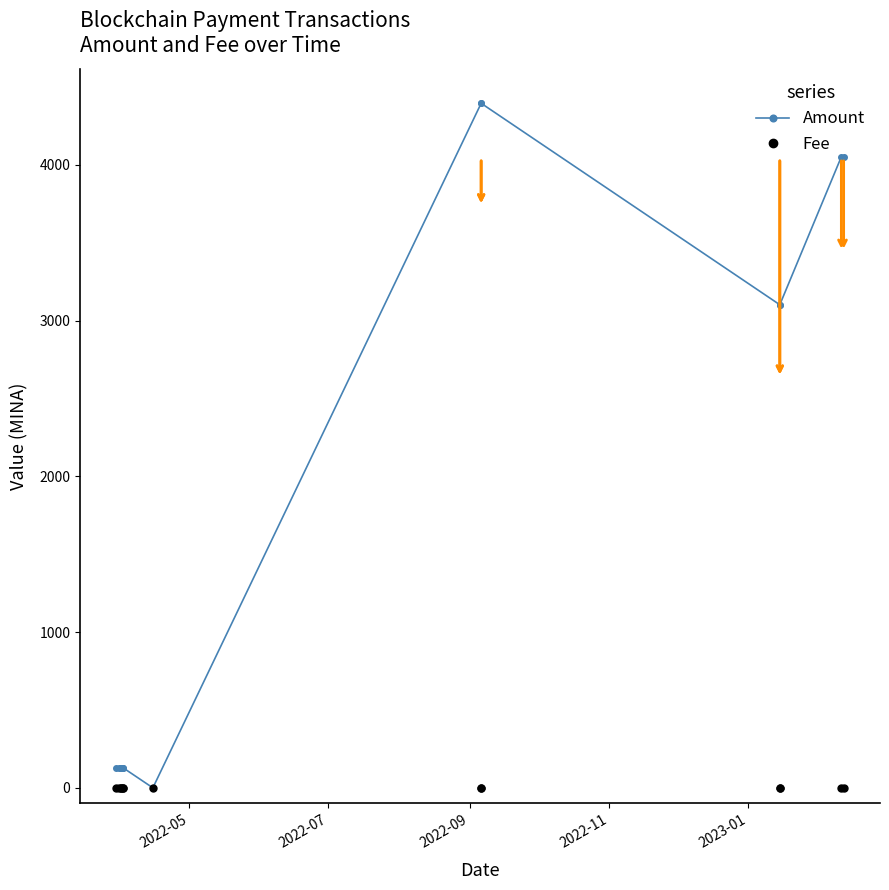

What are all the series names shown in the legend?

Amount, Fee